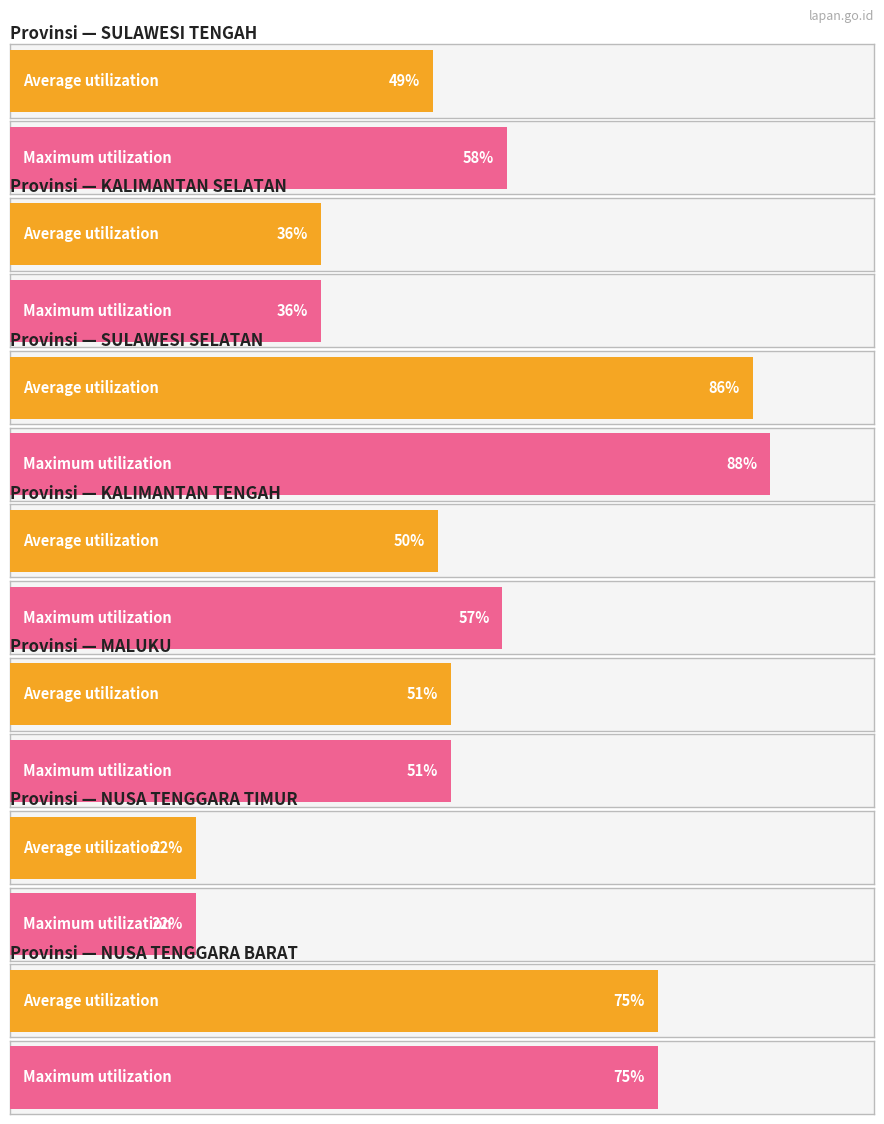

What is the total value across all series at NUSA TENGGARA BARAT?

150